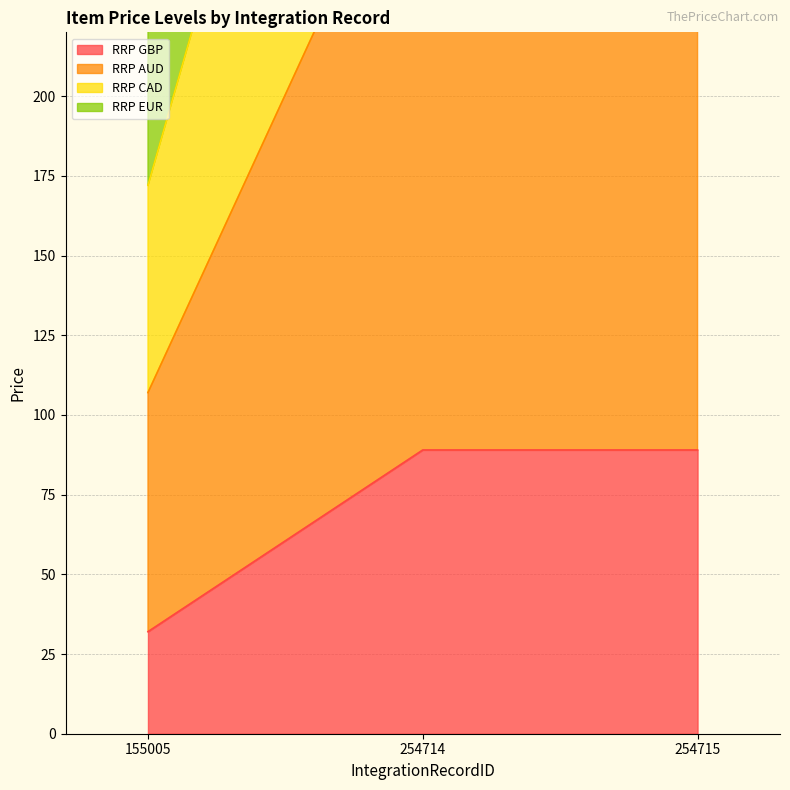

List the labels in order of RRP AUD value, smallest first.

155005, 254714, 254715